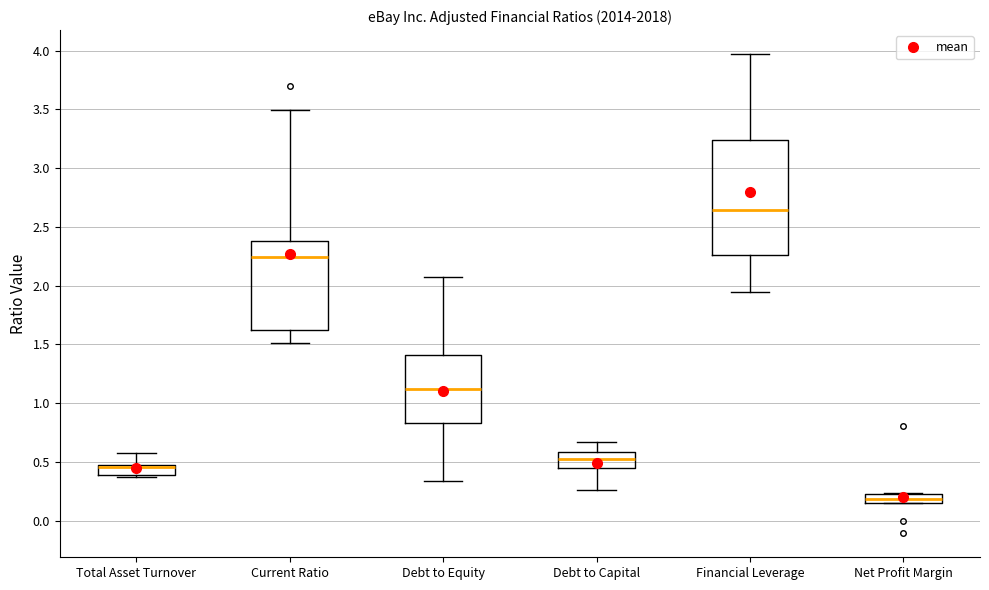

Comparing the boxes themselves (not the whiskers), which one is the tallest?

Financial Leverage